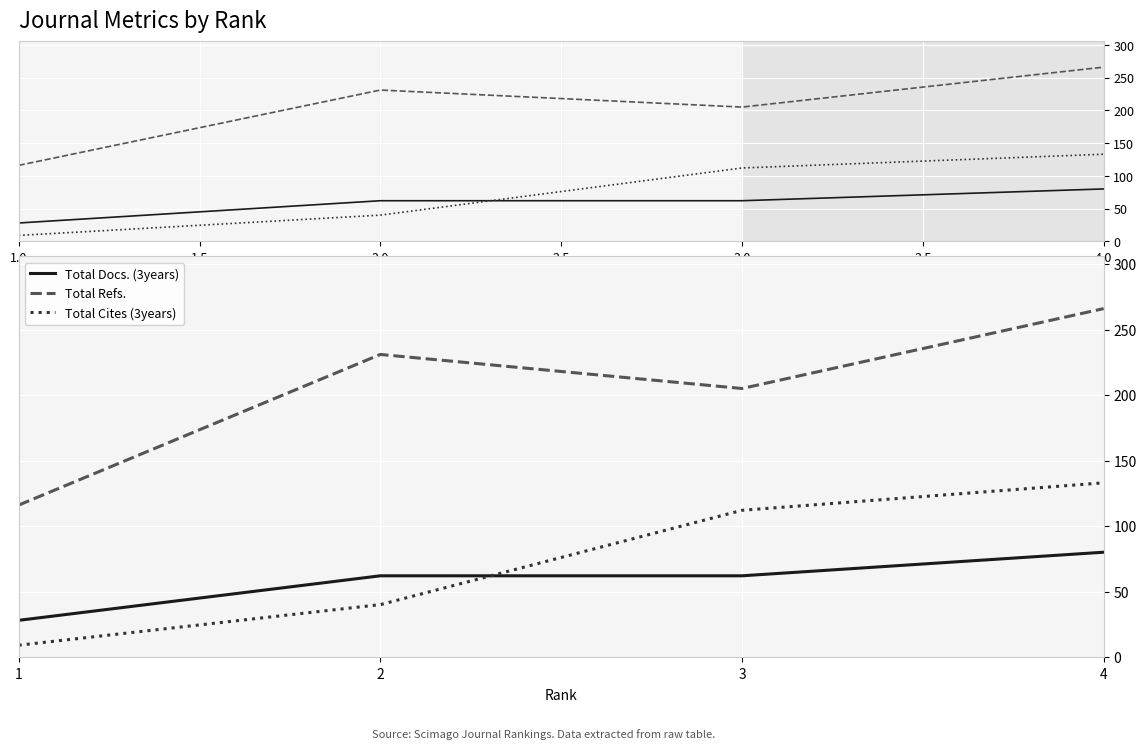

What position from the left is 2.0?

3